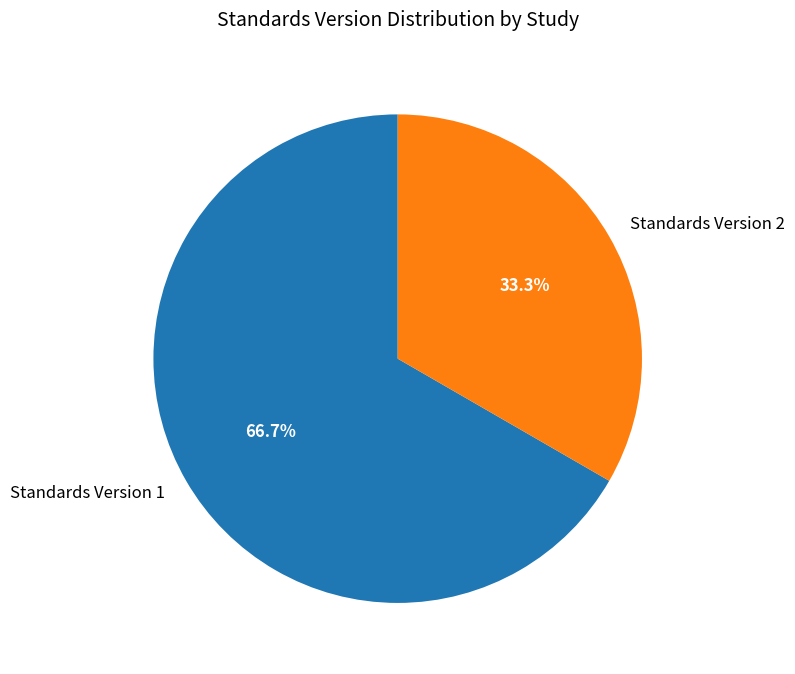

Which category has the smallest portion of the pie?

Standards Version 2